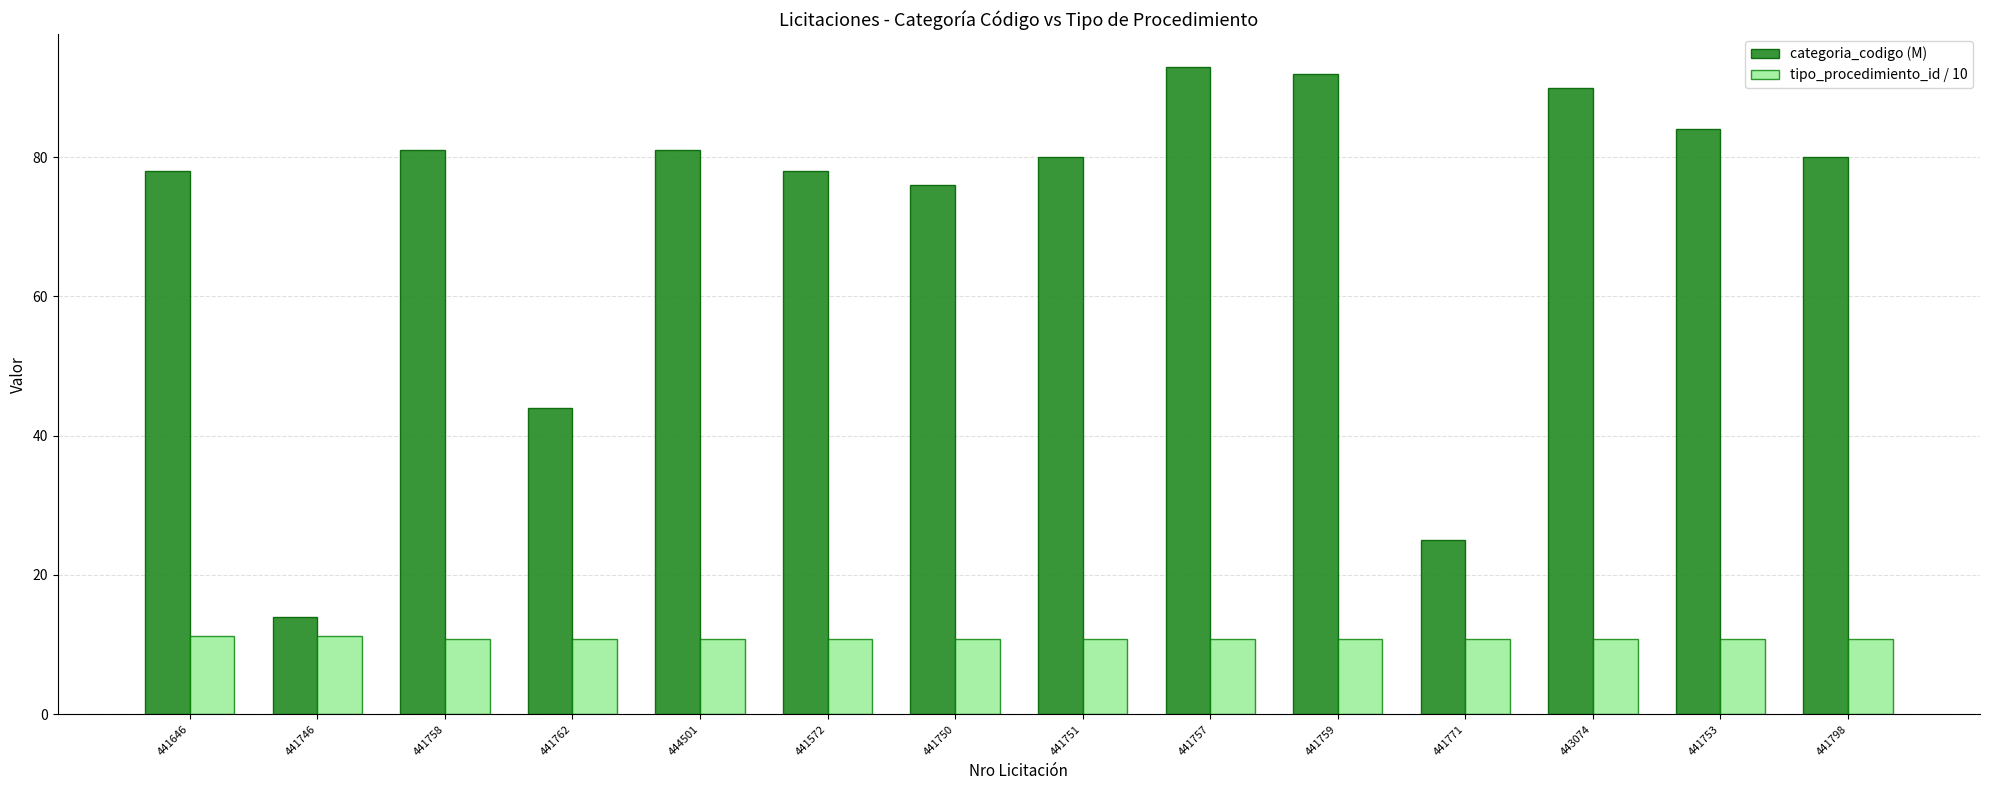

Is the value of categoria_codigo (M) at 441751 greater than the value of tipo_procedimiento_id / 10 at 441746?

Yes